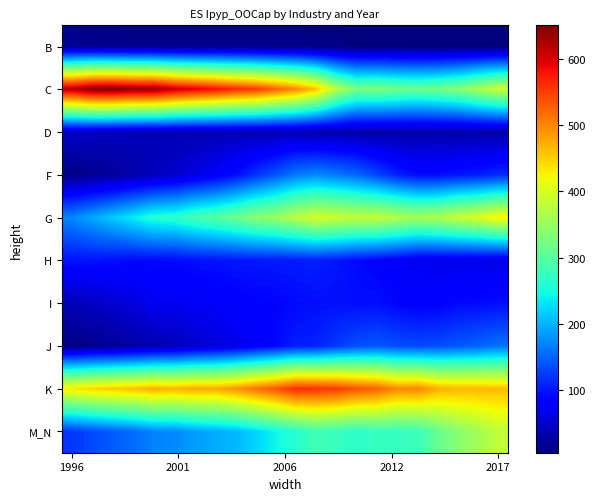

How many categories are shown in the chart?

22